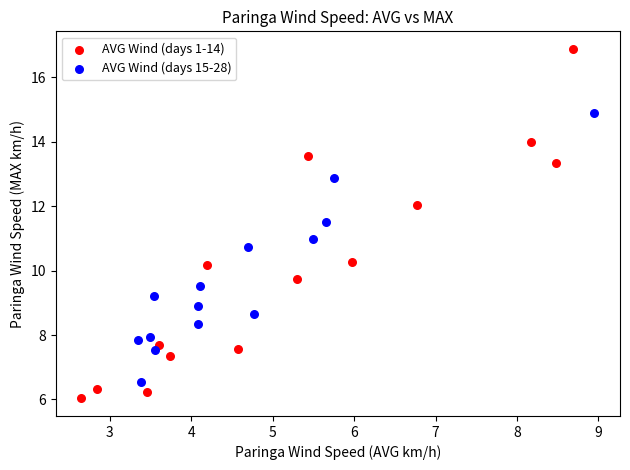

Which series reaches the minimum Y coordinate?

AVG Wind (days 1-14)